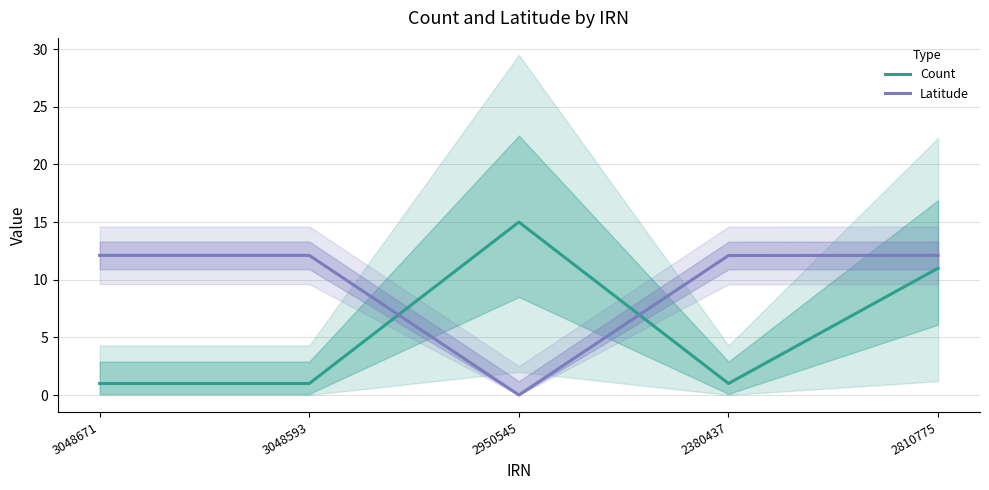

What is the maximum value shown in the chart?

15.0